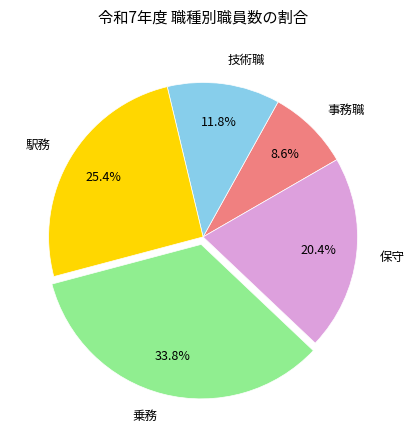

Which slice is the largest?

乗務